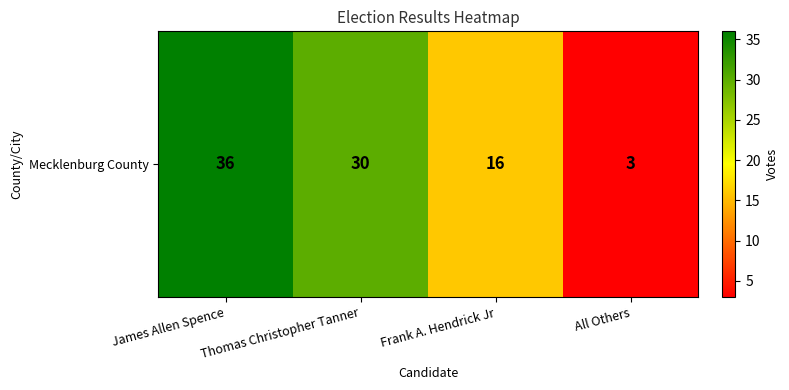

The value at James Allen Spence is 36. True or false?

True